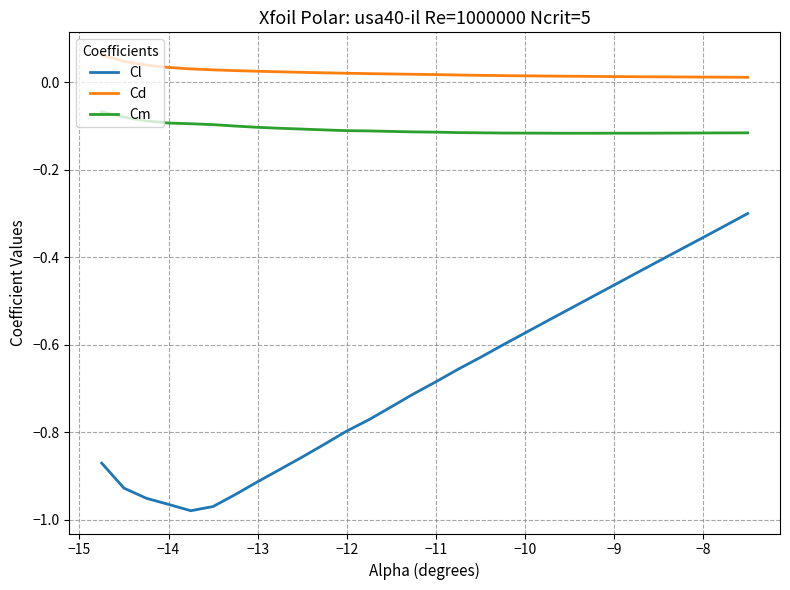

True or false: Cm and Cd cross at least once.

False